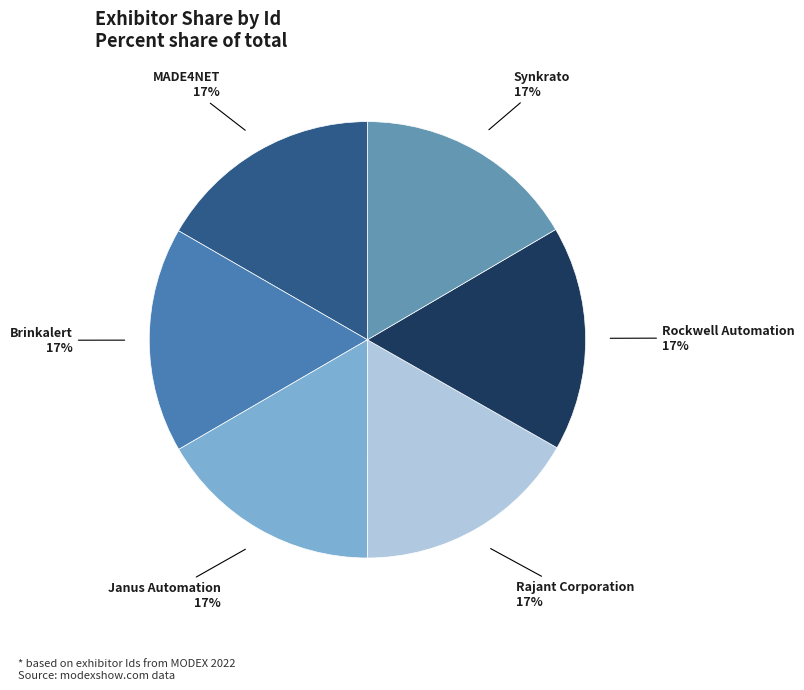

Do Rockwell Automation and MADE4NET together represent more than half of the pie?

No